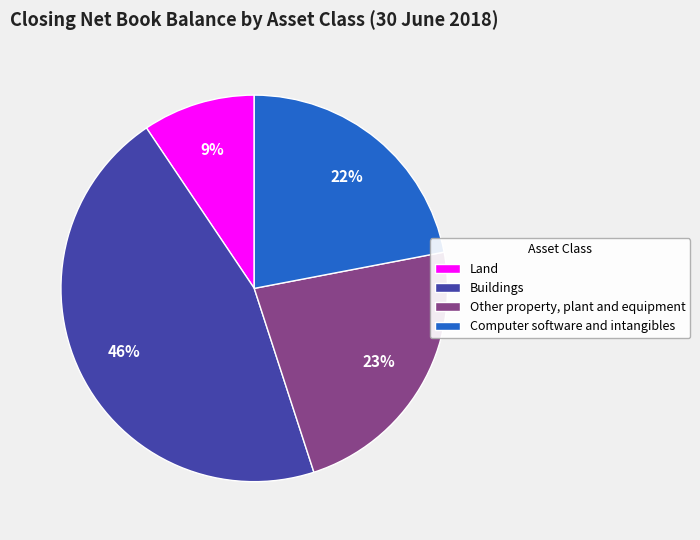

Do Land and Computer software and intangibles together represent more than half of the pie?

No